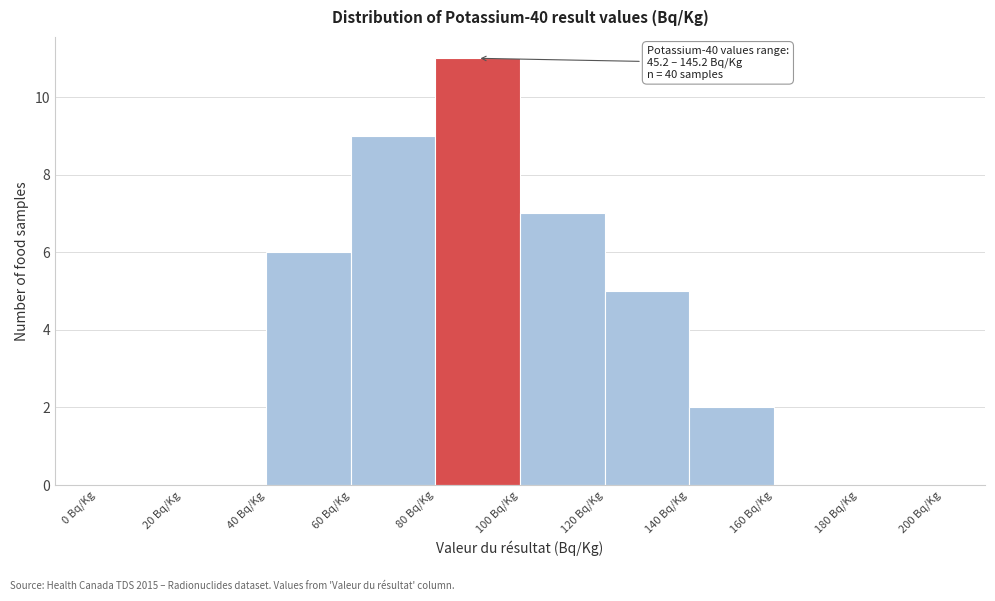

Which range on the x-axis has the tallest bar?

80 to 100